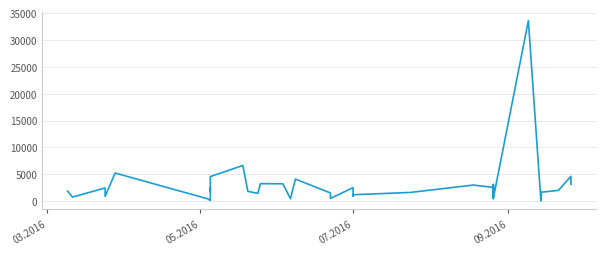

How many categories are shown in the chart?

40